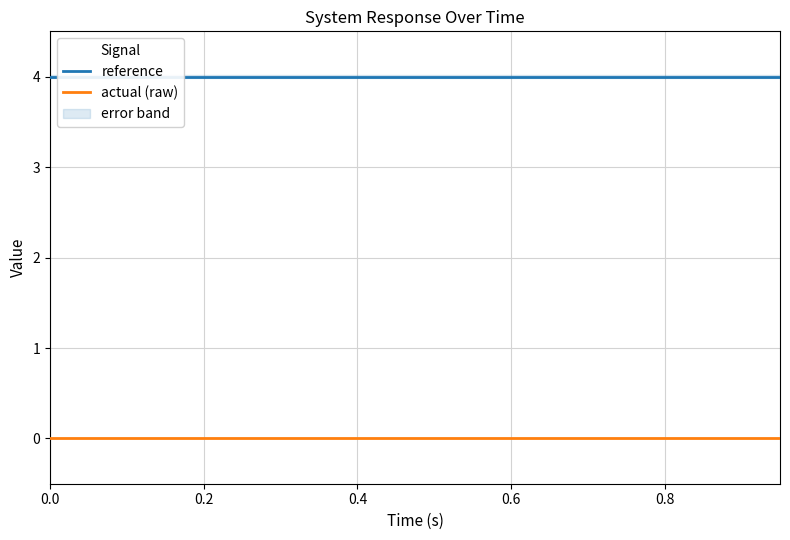

Is it true that actual (raw) equals 0 at 0.8?

True